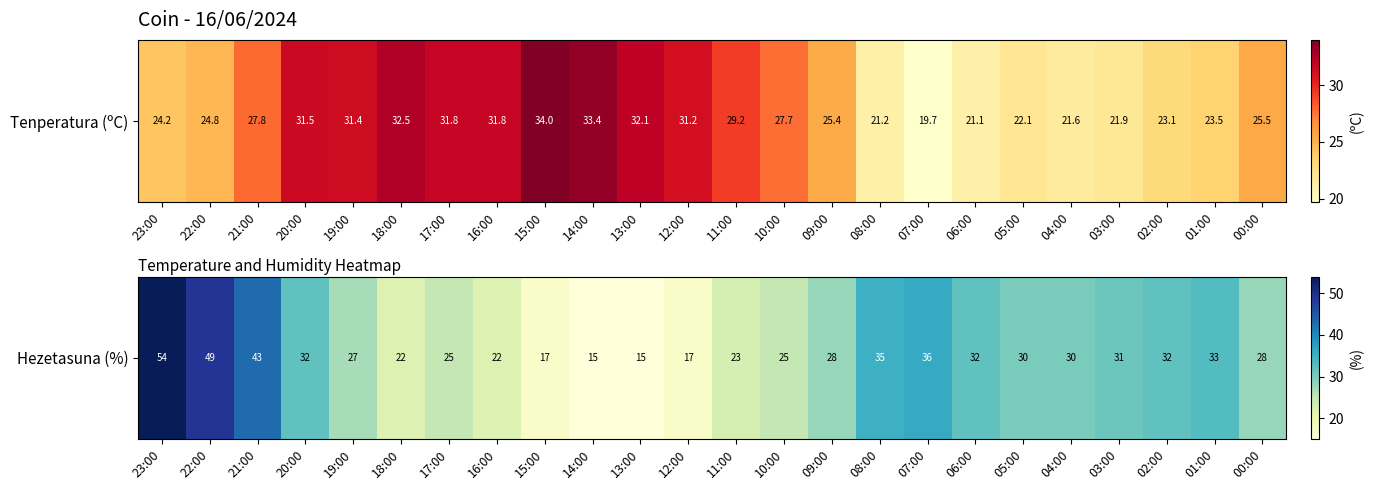

Approximately how many times larger is the value at 00:00 compared to 08:00?

0.8